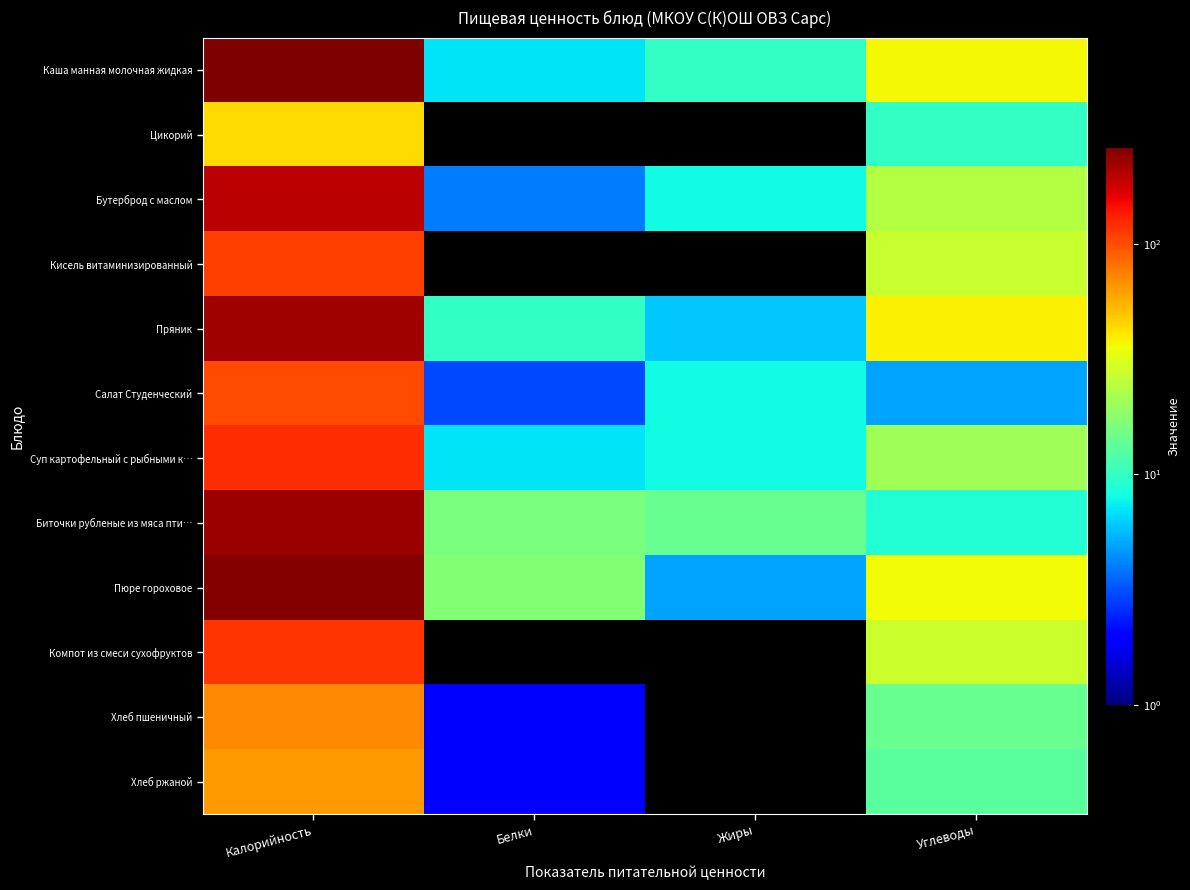

Between Углеводы and Белки, which is larger?

Углеводы